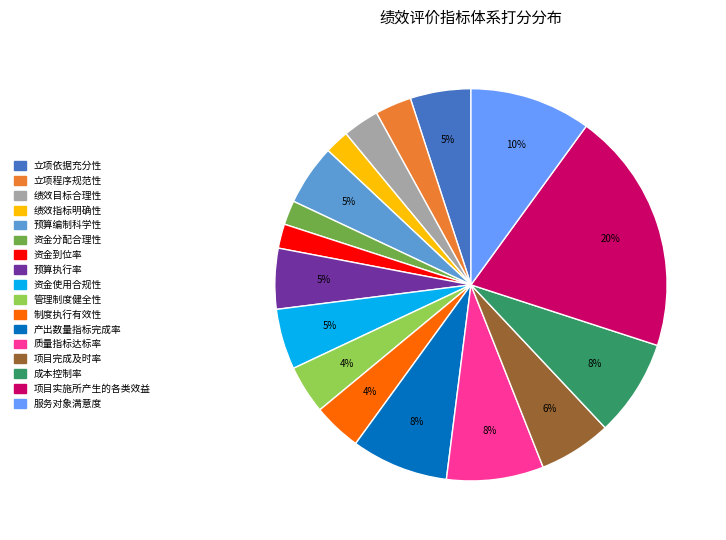

Do 项目完成及时率 and 服务对象满意度 together represent more than half of the pie?

No